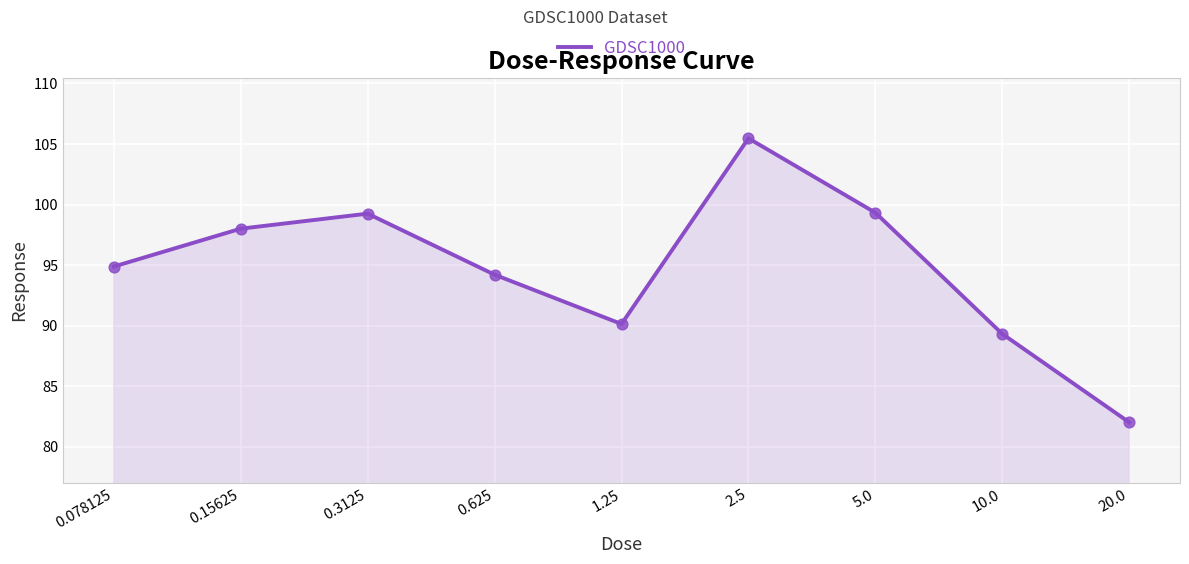

What is the ratio of the value at 0.15625 to the value at 0.078125?

1.0